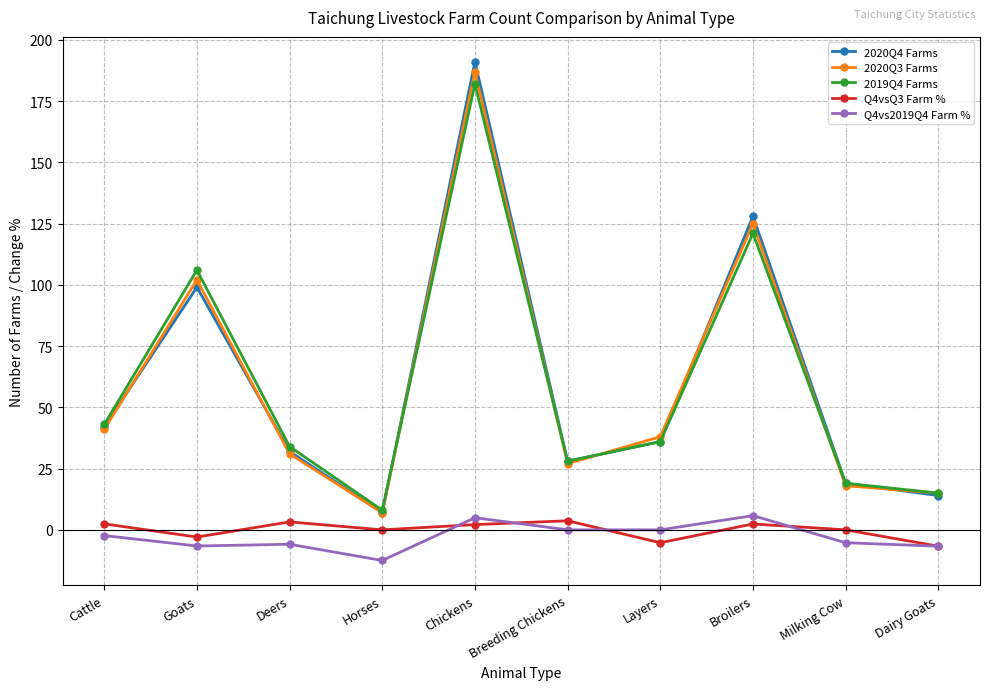

Does the chart display data point markers on the line(s)?

Yes